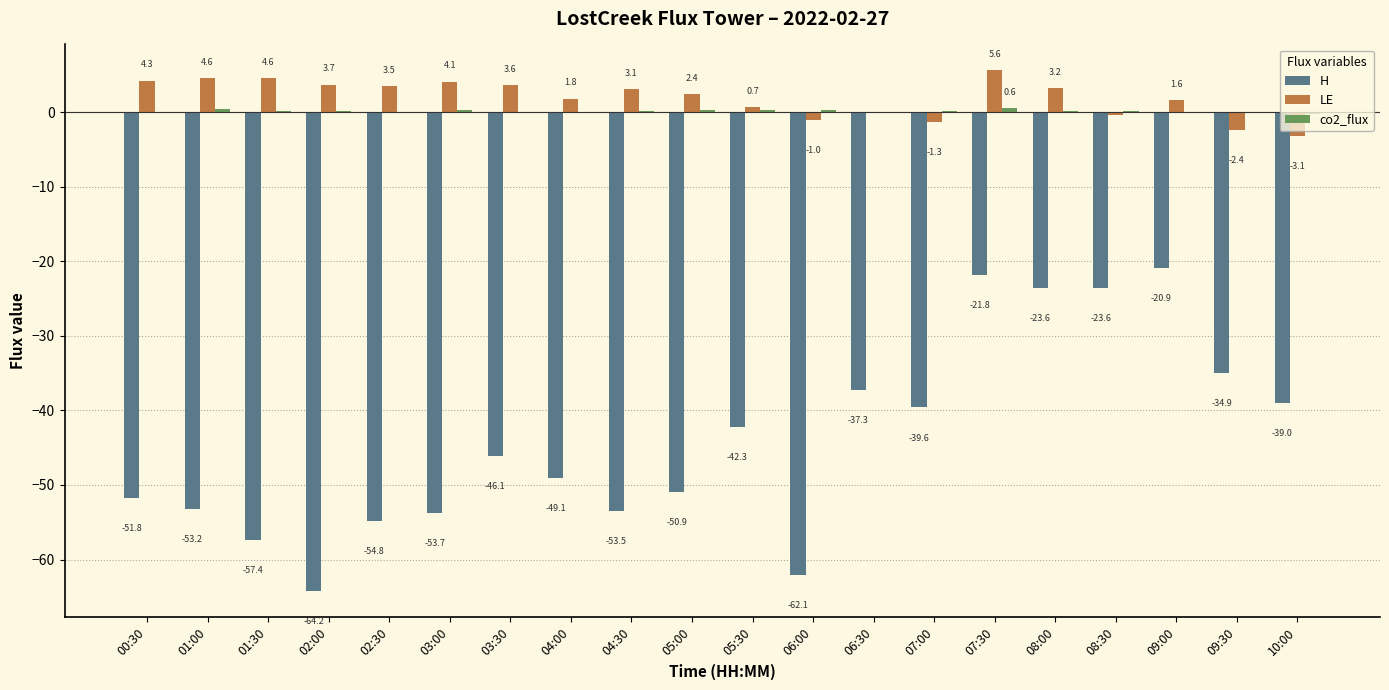

Is it true that H equals -53.2 at 01:00?

True